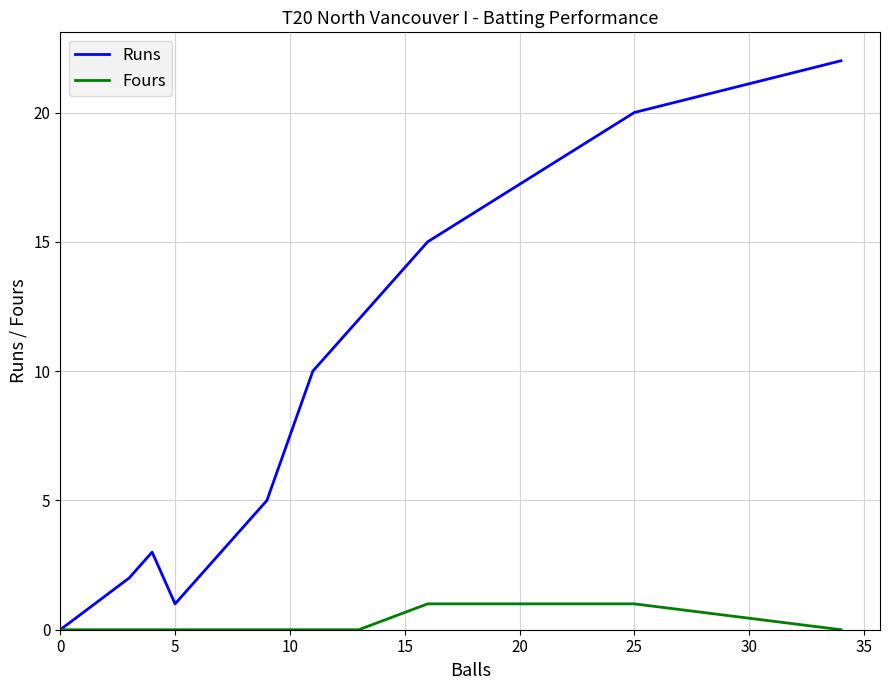

How many distinct data groups are displayed?

2